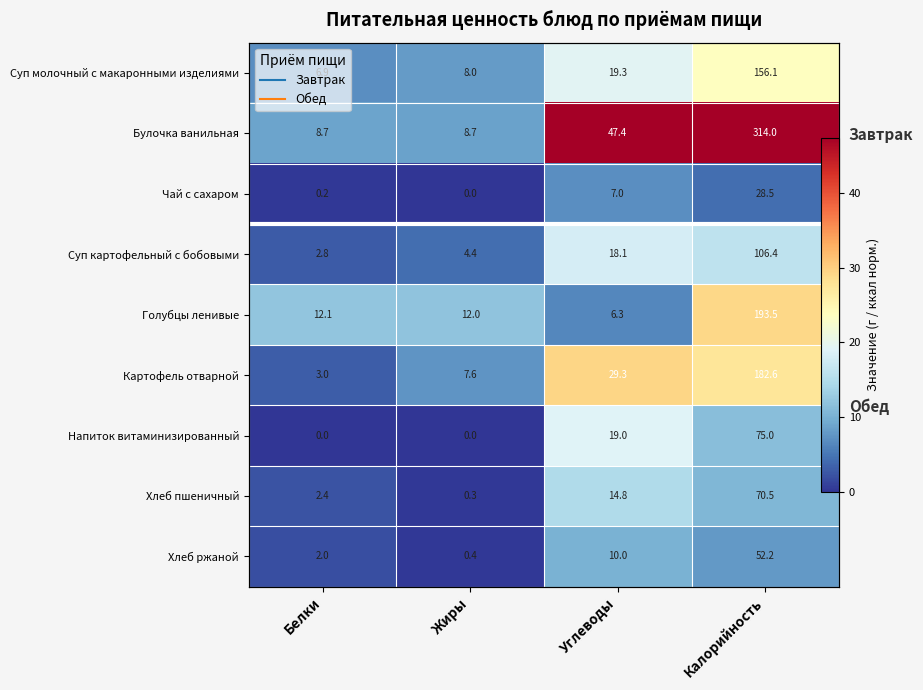

At Углеводы, list the series in order from smallest to largest.

Голубцы ленивые, Чай с сахаром, Хлеб ржаной, Хлеб пшеничный, Суп картофельный с бобовыми, Напиток витаминизированный, Суп молочный с макаронными изделиями, Картофель отварной, Булочка ванильная